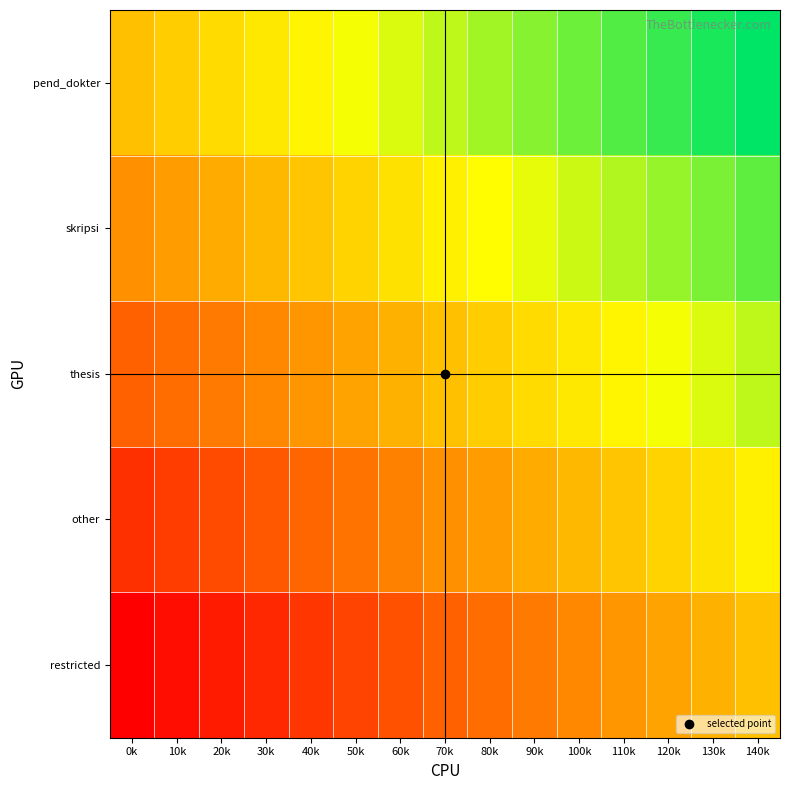

What is the spread (max minus min) of values at 50k?

765.0